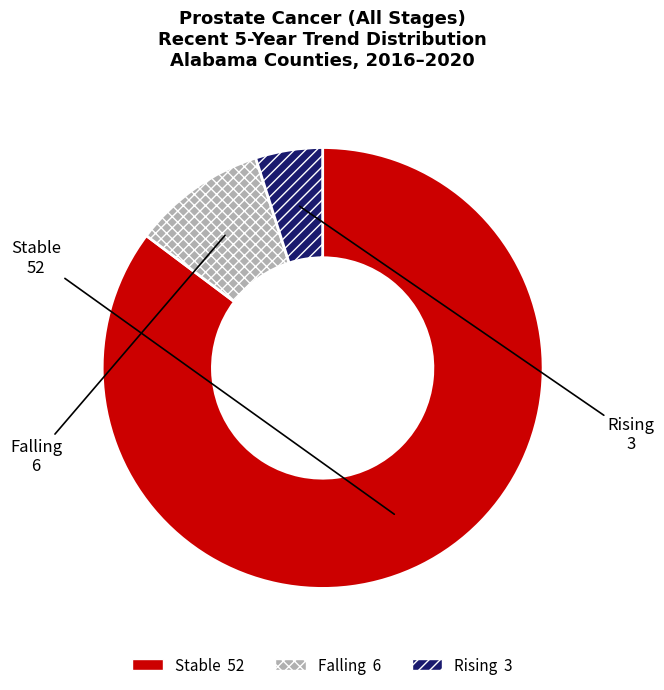

How many slices are in this pie chart?

3